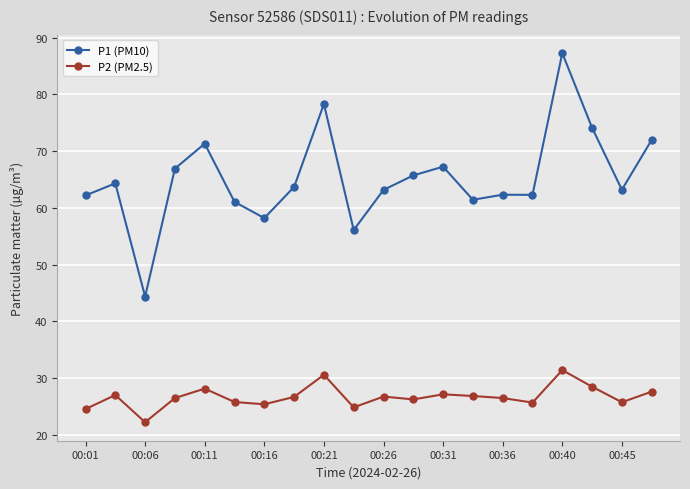

What is the smallest value displayed?

22.2